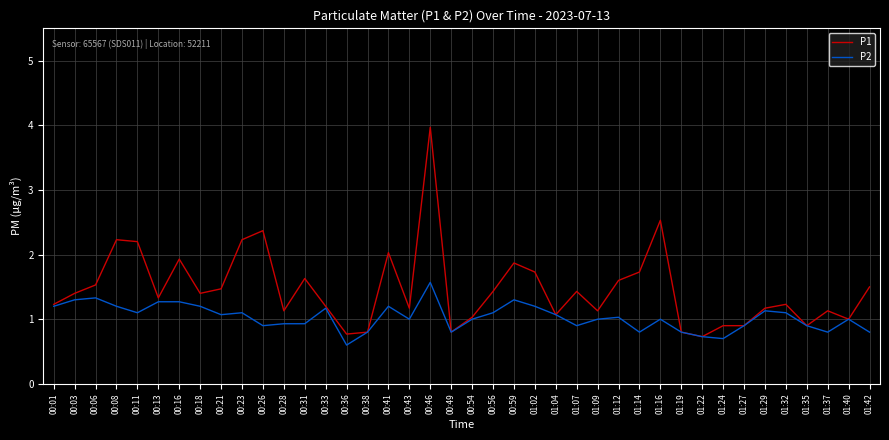

Count the number of data series in this chart.

2